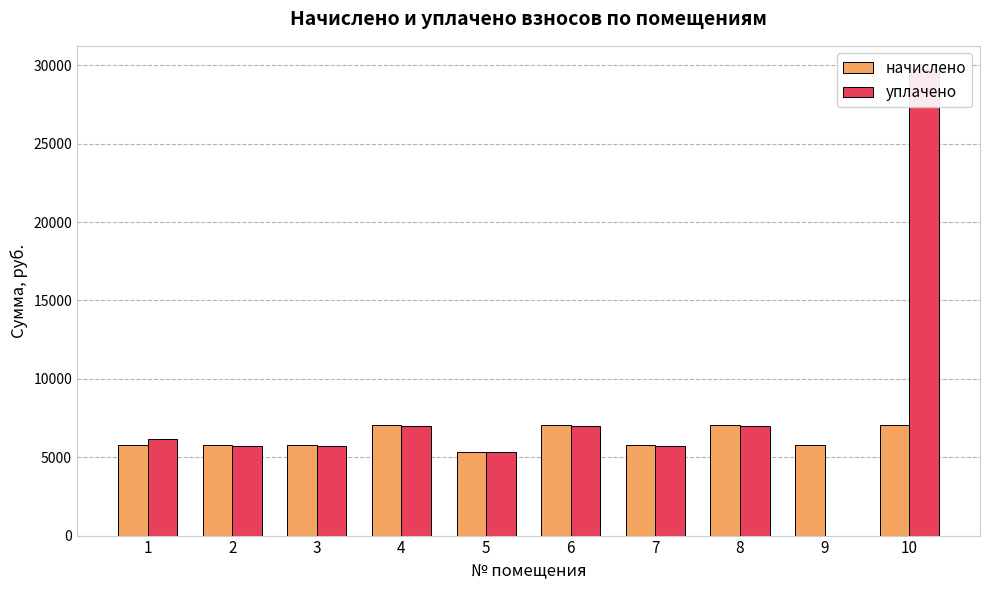

At which label does начислено reach its minimum?

5